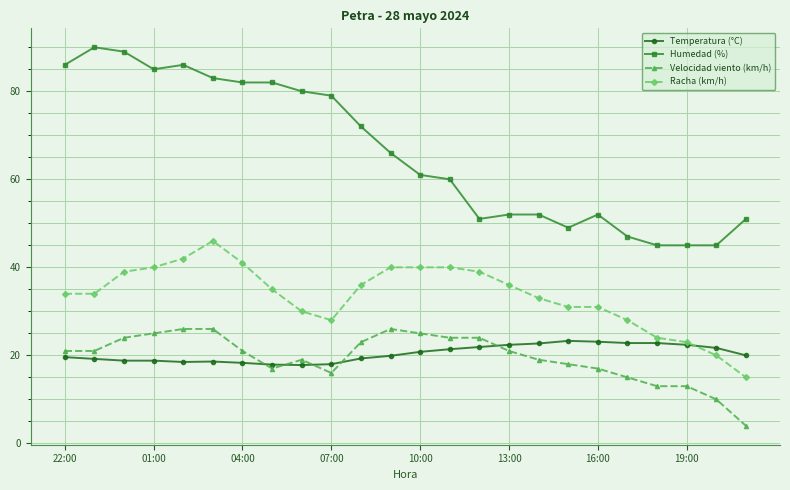

Which series has the largest total across all categories?

Humedad (%)